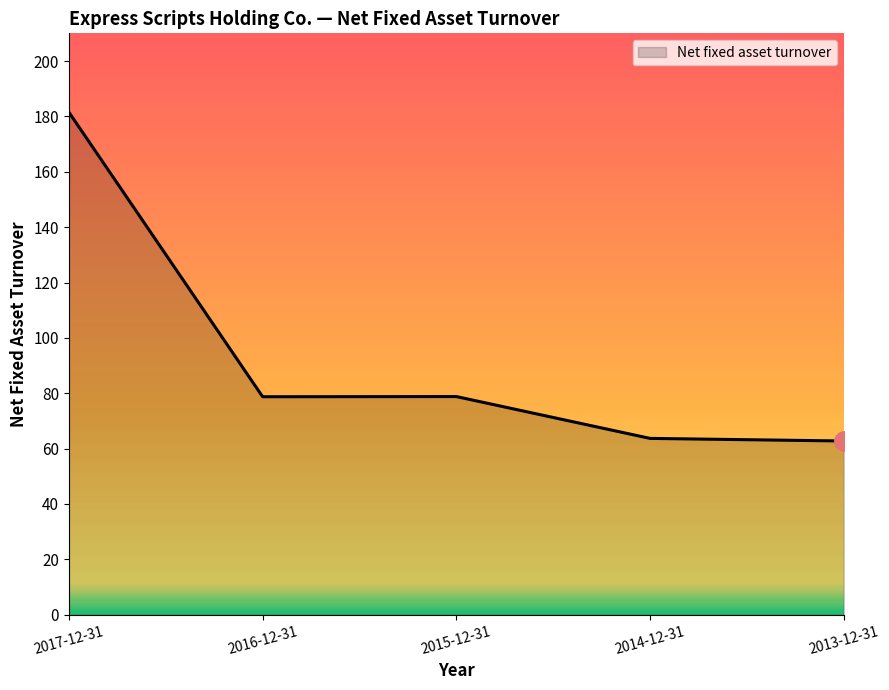

True or false: the data shows 257.3 at 2017-12-31.

False